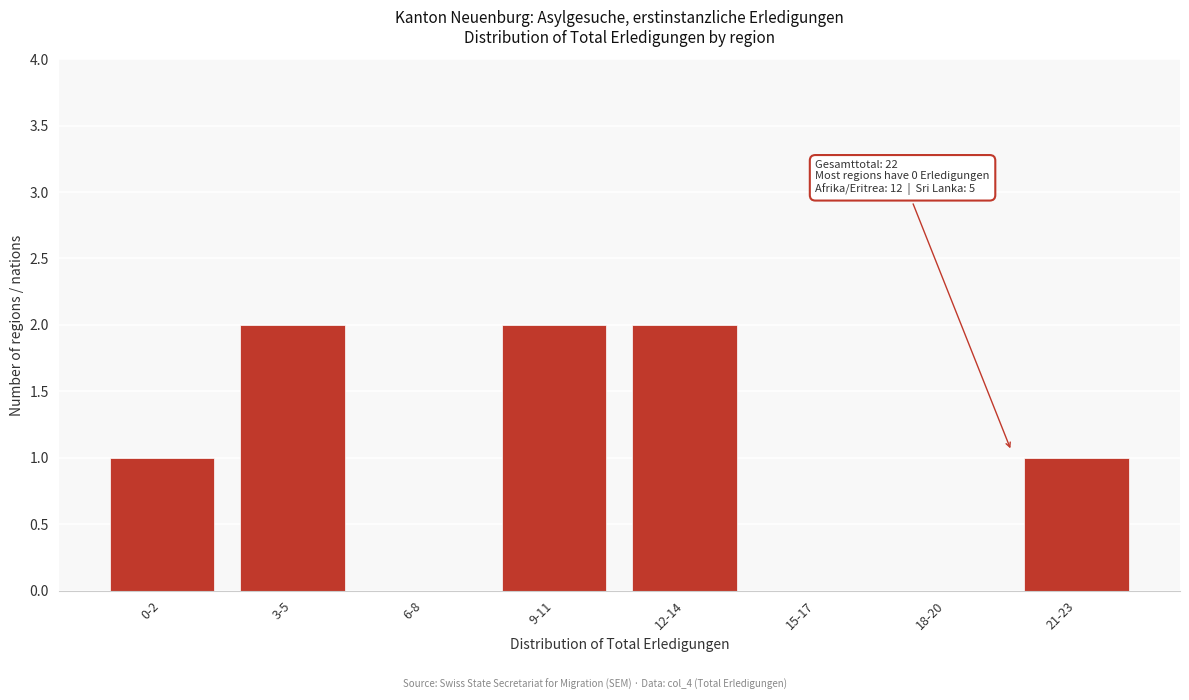

Reading right to left, list all the values displayed in this chart.

21-23=1	18-20=0	15-17=0	12-14=2	9-11=2	6-8=0	3-5=2	0-2=1